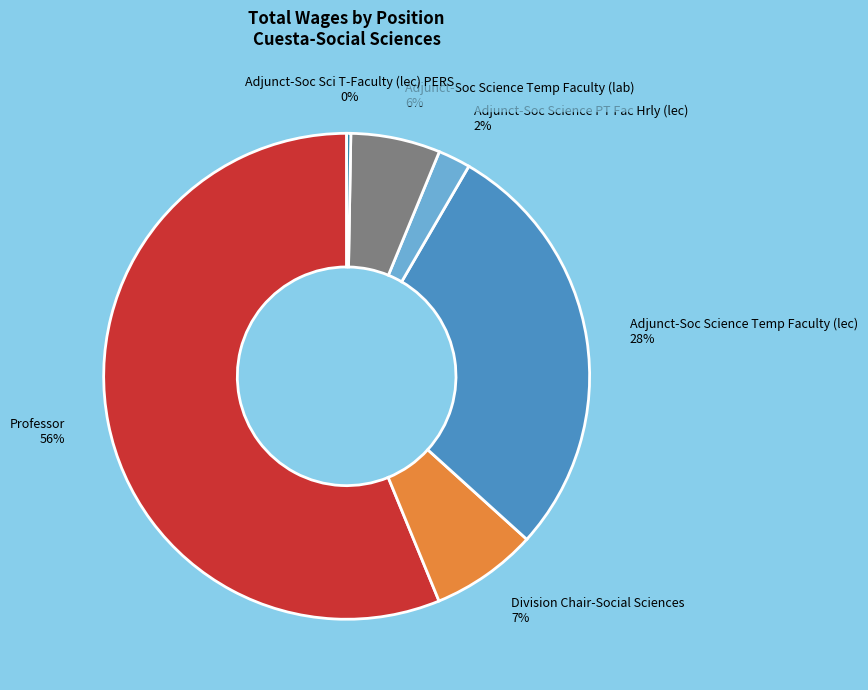

Which category has the biggest portion of the pie?

Professor